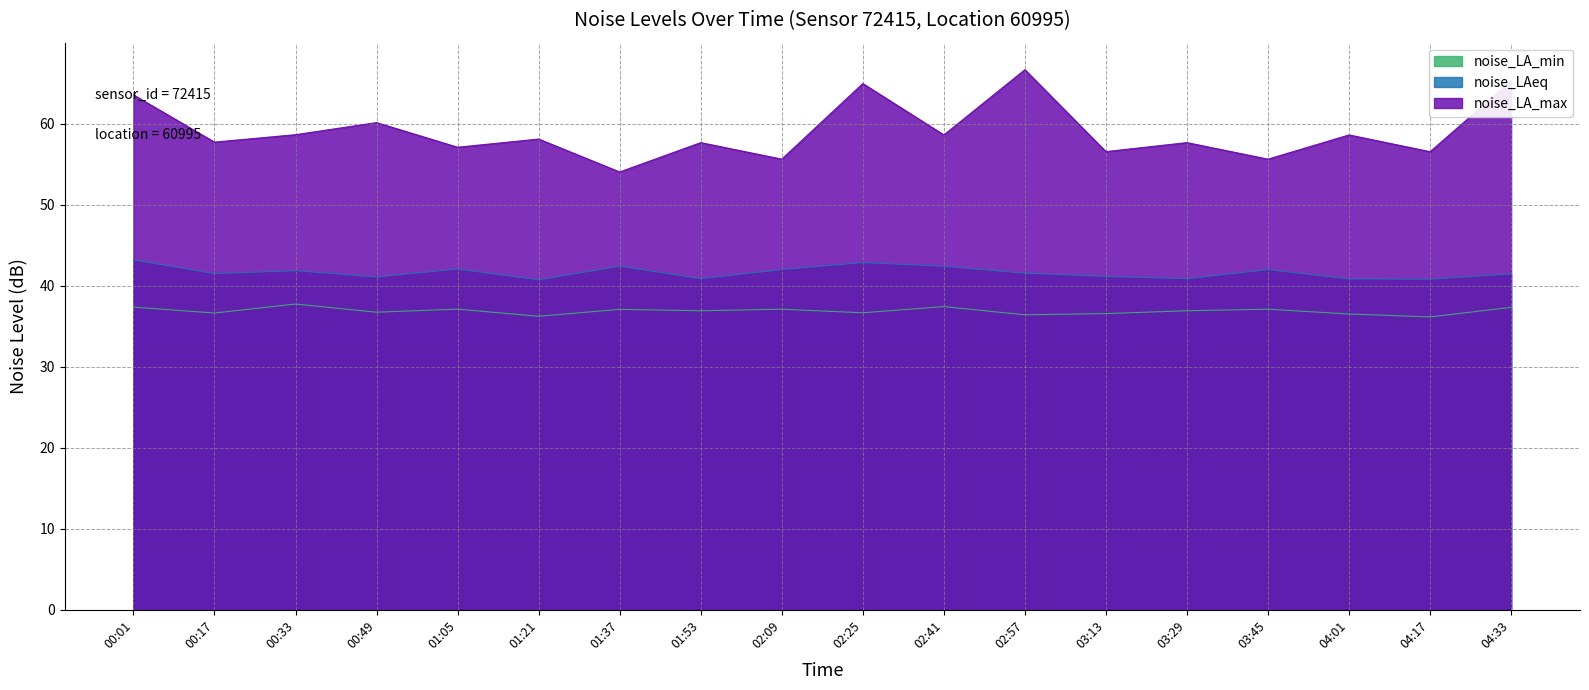

Rank the series at 02:09 from highest to lowest value.

noise_LA_max, noise_LAeq, noise_LA_min